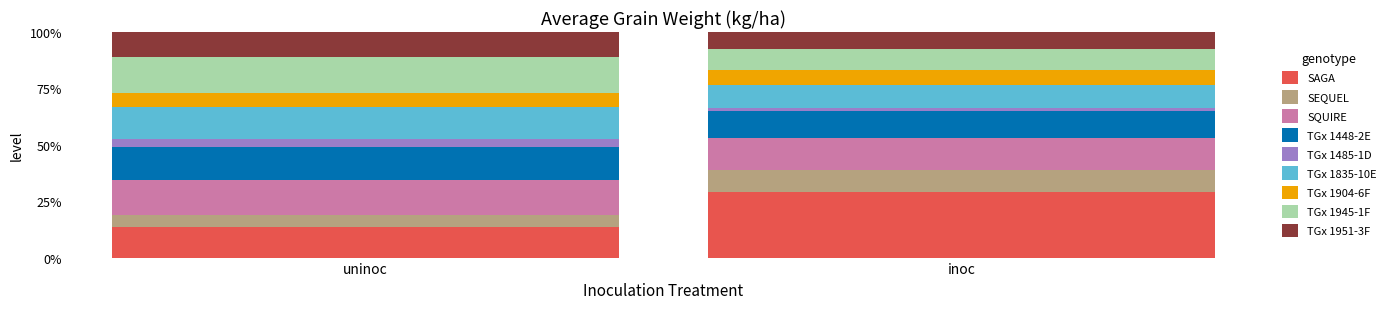

Does the chart contain stacked bars?

Yes